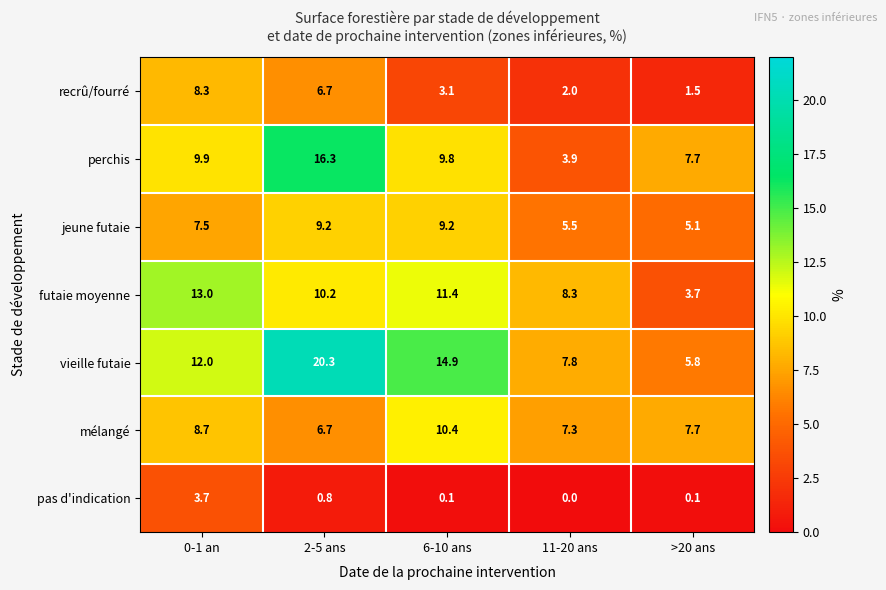

What is the sum of the vieille futaie values at 0-1 an and 2-5 ans?

32.3